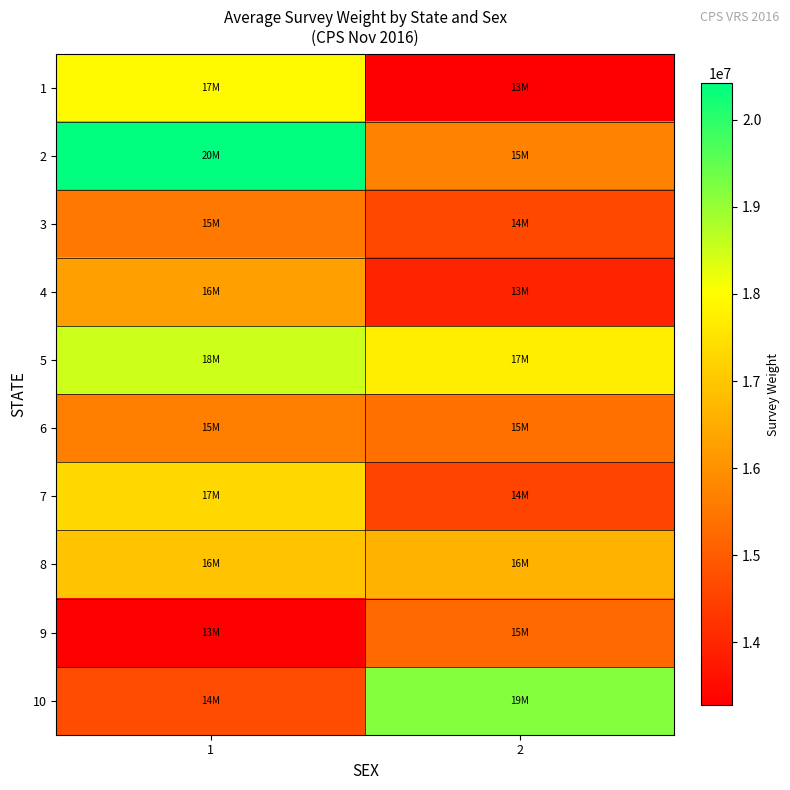

Rank the series at 1 from lowest to highest value.

9, 10, 3, 6, 4, 8, 7, 1, 5, 2